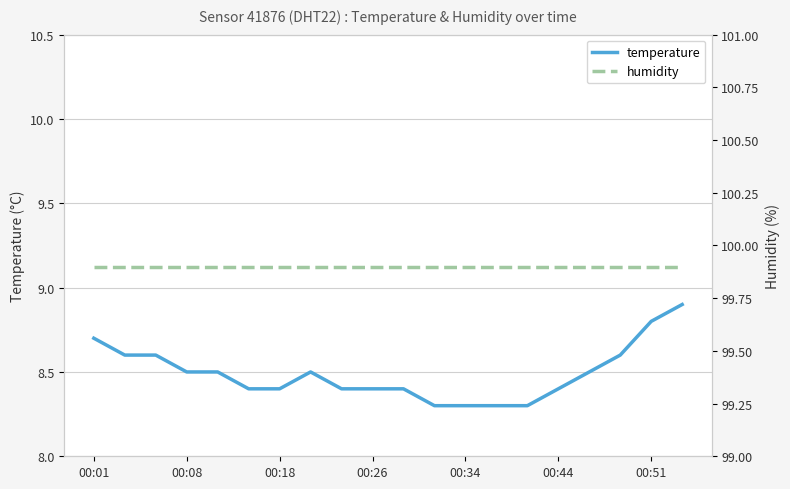

Is it true that humidity equals 99.9 at 00:44?

True